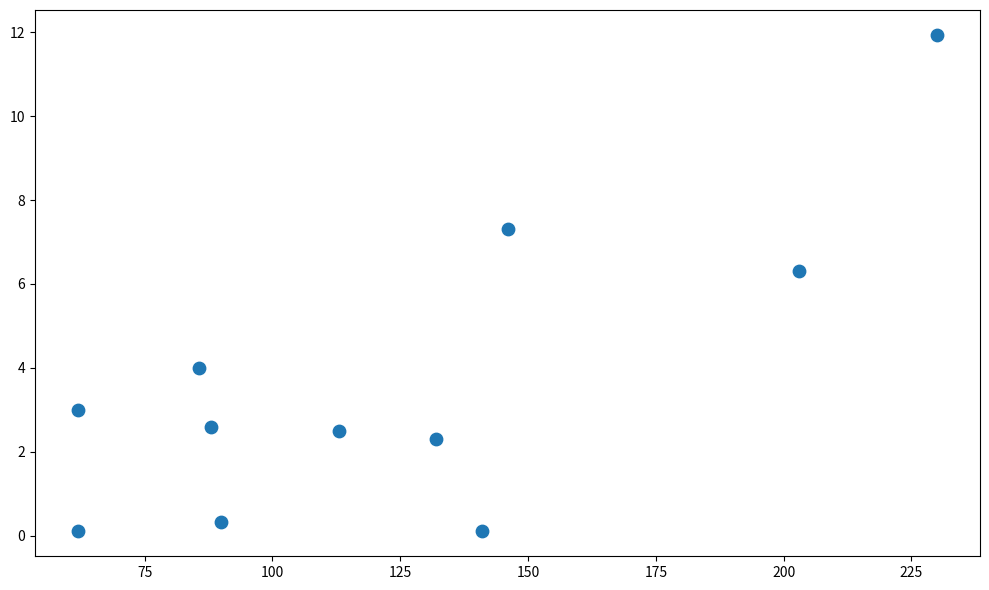

What is the average Y value?

3.7